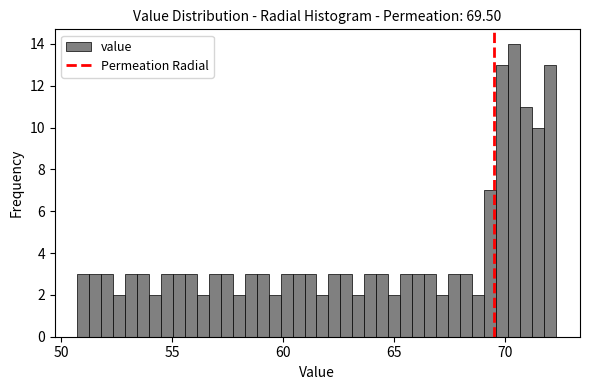

Around what value on the x-axis is the tallest bar? Give the approximate position of its centre, as read against the axis.

70.5